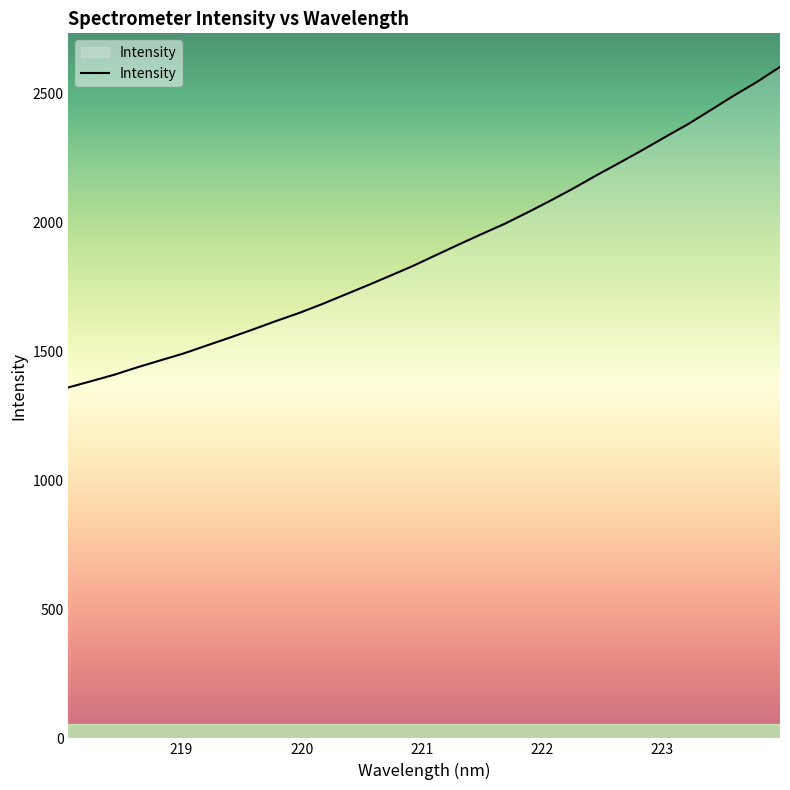

Reading left to right, what are all the values shown in this chart?

1360.4	1384.8	1409.7	1438.3	1465.1	1491.6	1522.2	1552.6	1584.0	1616.5	1647.6	1681.8	1718.4	1755.1	1792.9	1831.2	1873.1	1914.4	1955.0	1994.7	2038.9	2084.6	2132.4	2182.6	2231.1	2280.2	2331.4	2381.4	2436.6	2492.2	2544.7	2602.7